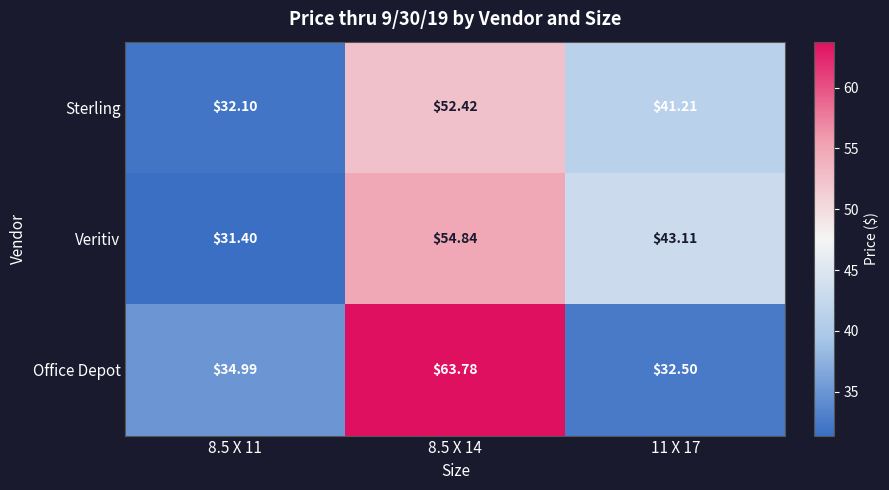

Is the value of Veritiv at 8.5 X 14 greater than the value of Office Depot at 8.5 X 14?

No